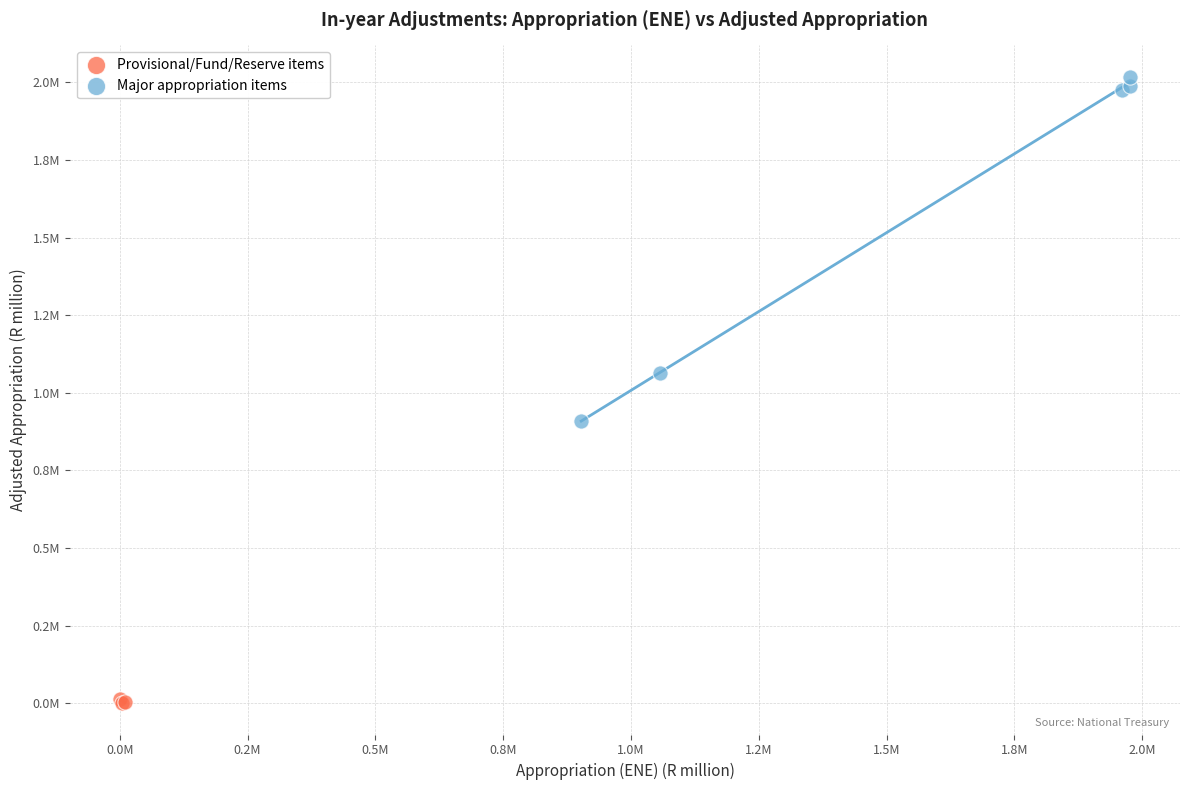

What are all the series names shown in the legend?

Provisional/Fund/Reserve items, Major appropriation items